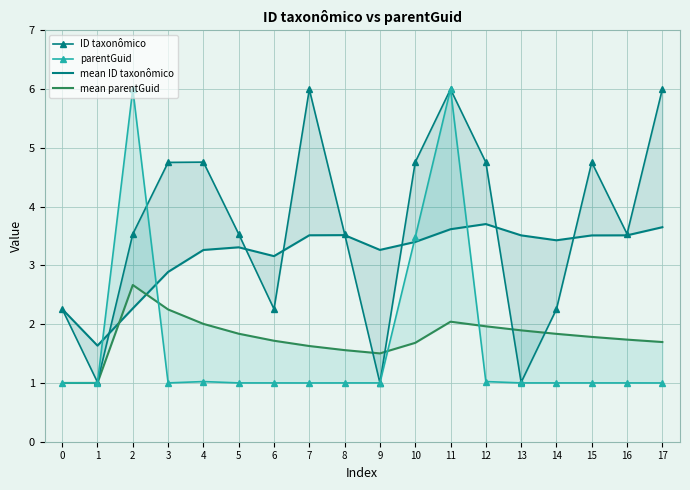

At which category does mean ID taxonômico reach its first local peak?

5